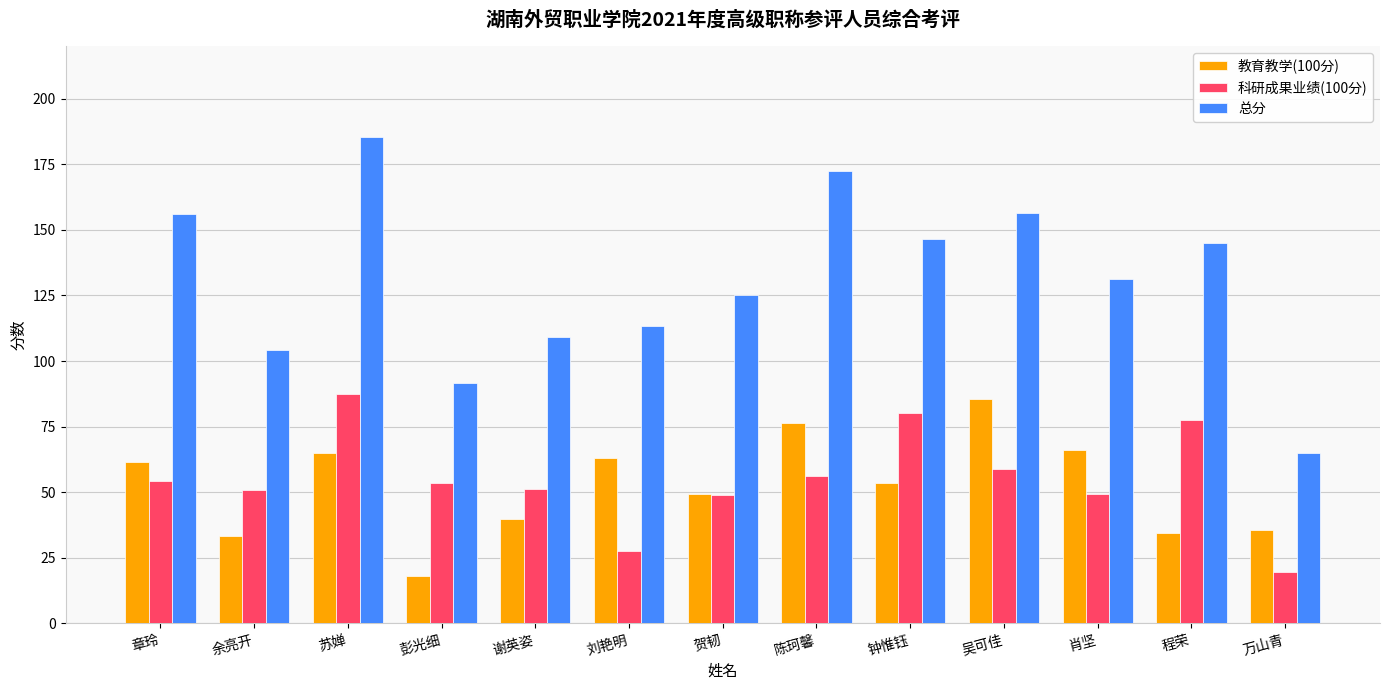

At which label does 总分 first exceed 131?

章玲